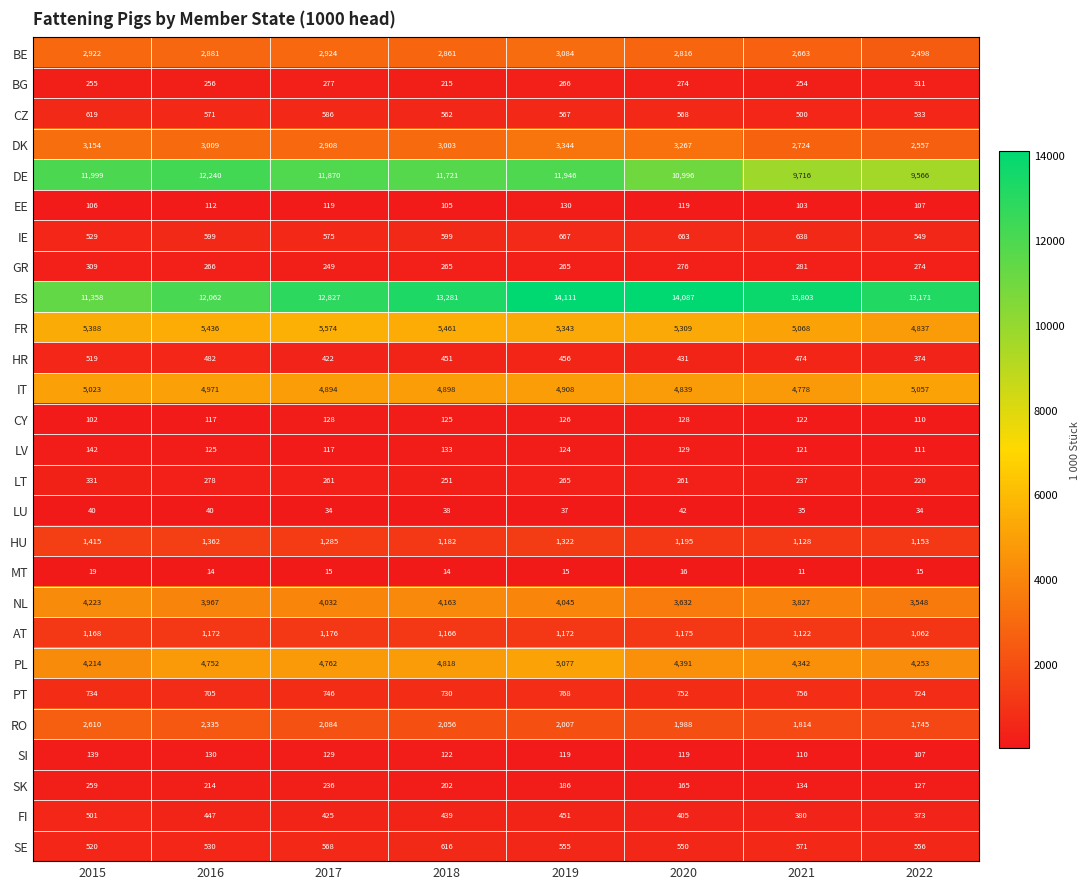

What is the greatest value displayed?

14111